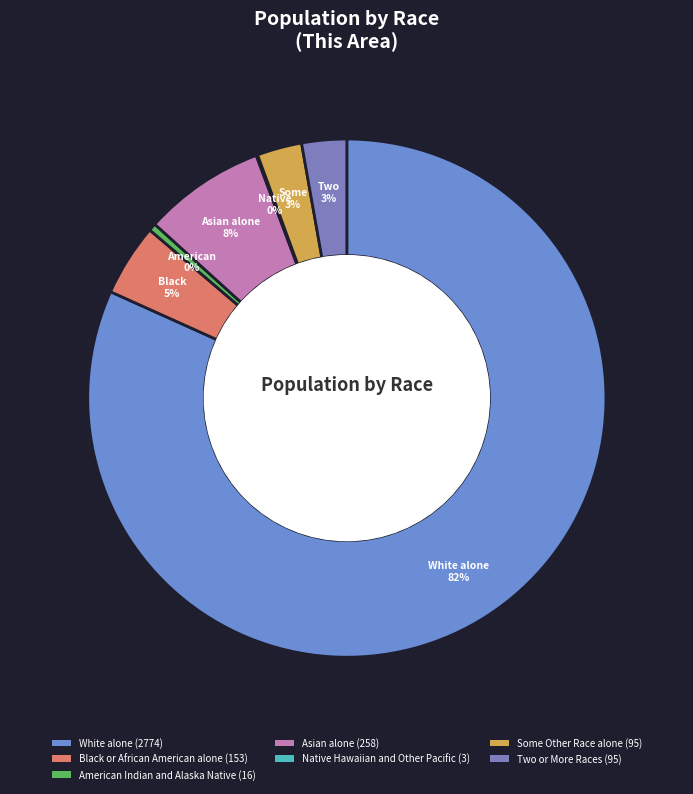

Rank the categories by value from lowest to highest.

Native Hawaiian and Other Pacific, American Indian and Alaska Native, Some Other Race alone, Two or More Races, Black or African American alone, Asian alone, White alone